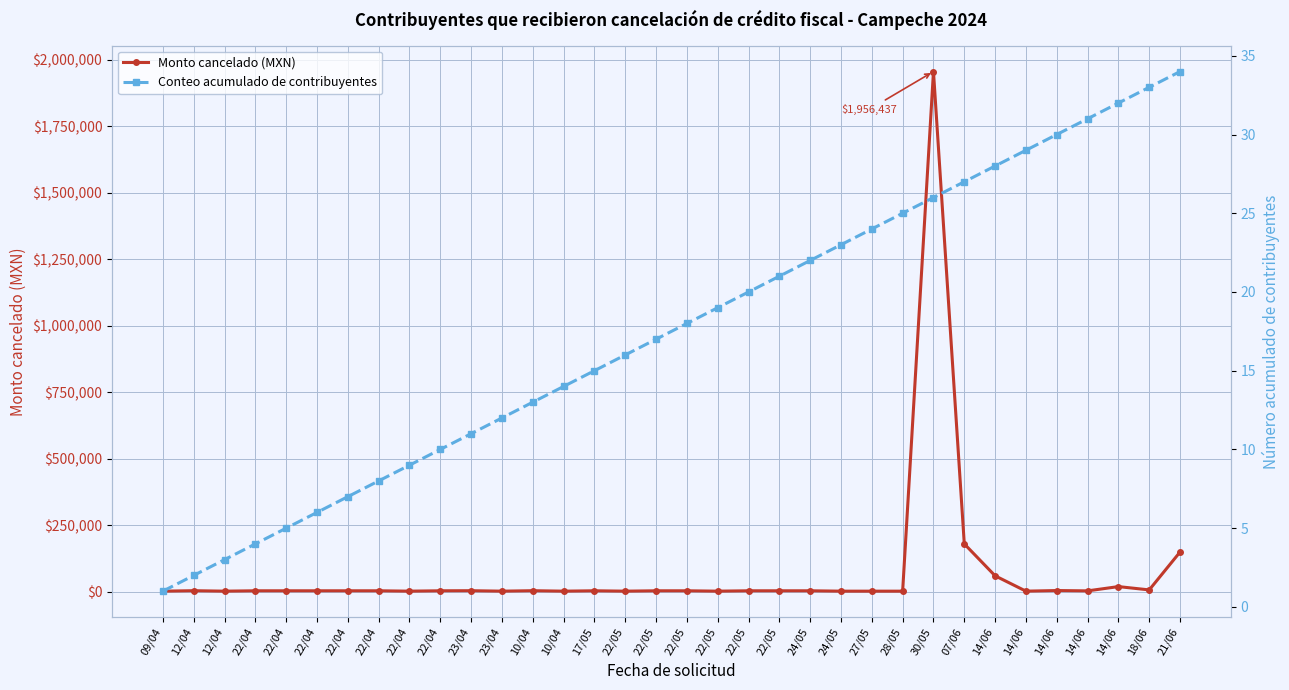

What is the label of the 9th point from the right?

30/05